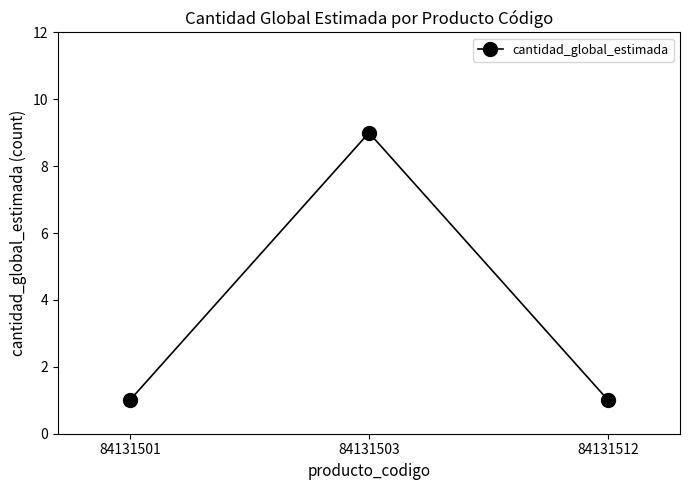

True or false: the data shows 1 at 84131501.

True